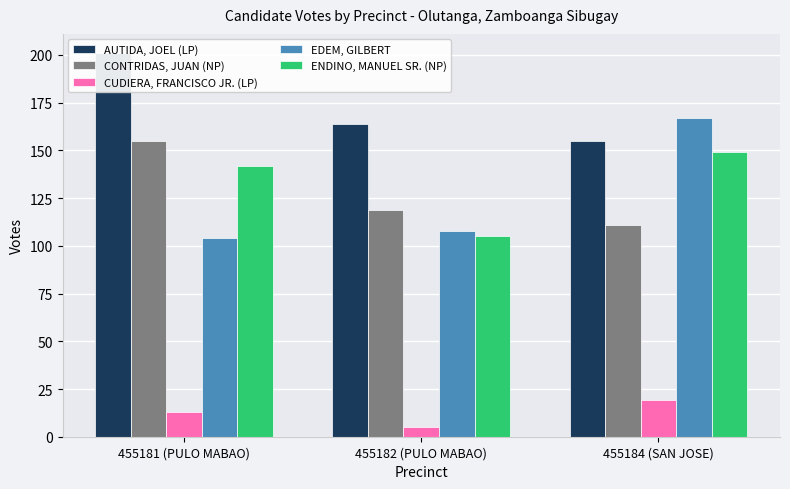

Where does the AUTIDA, JOEL (LP) series first go above 164?

455181 (PULO MABAO)